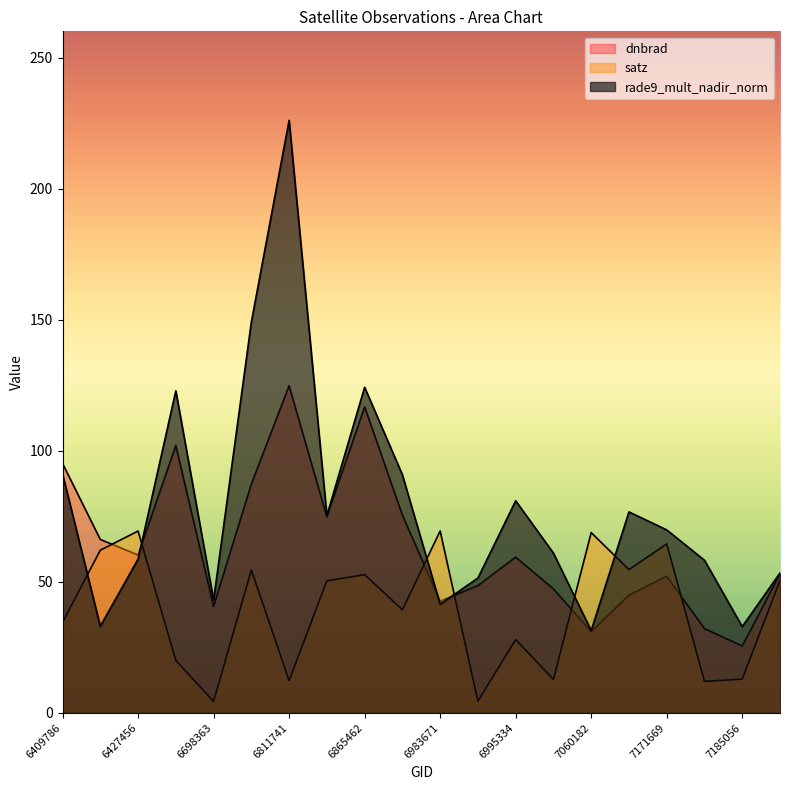

How many lines are shown in the chart?

3